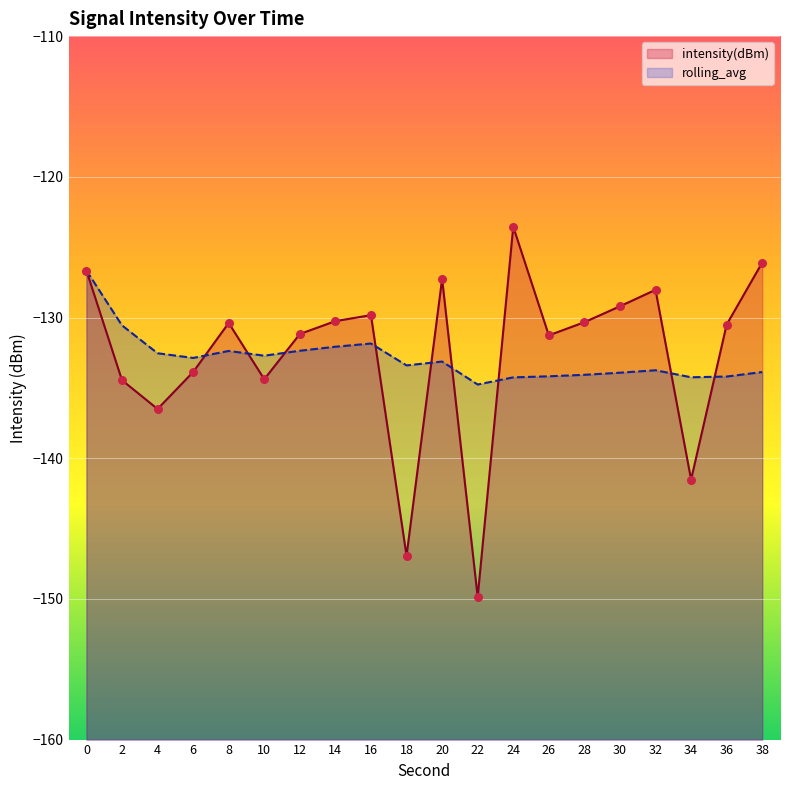

Which series reaches the minimum Y coordinate?

intensity(dBm)